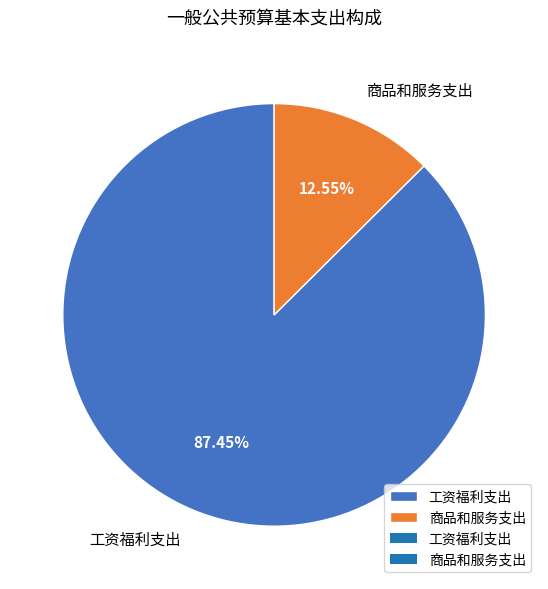

To the nearest percent, what is the combined percentage of 商品和服务支出 and 工资福利支出?

100%